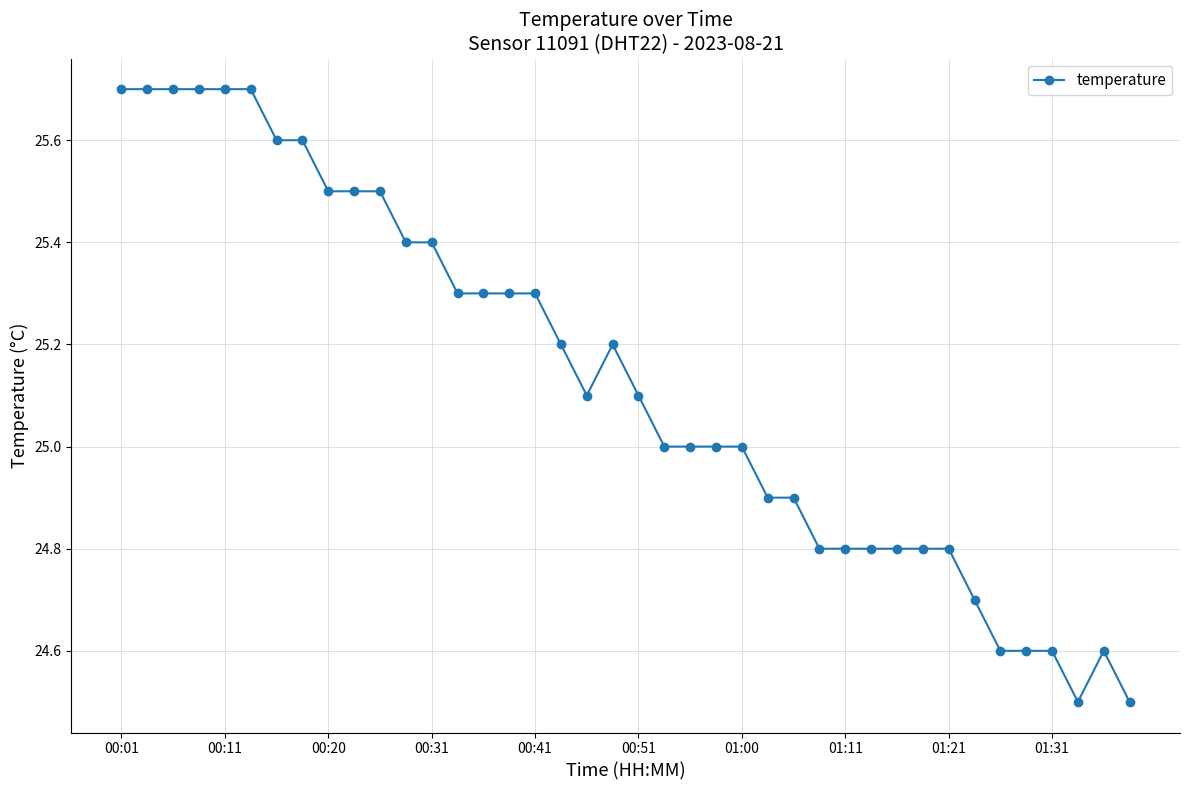

True or false: the data has more than 1 interior local peaks.

True